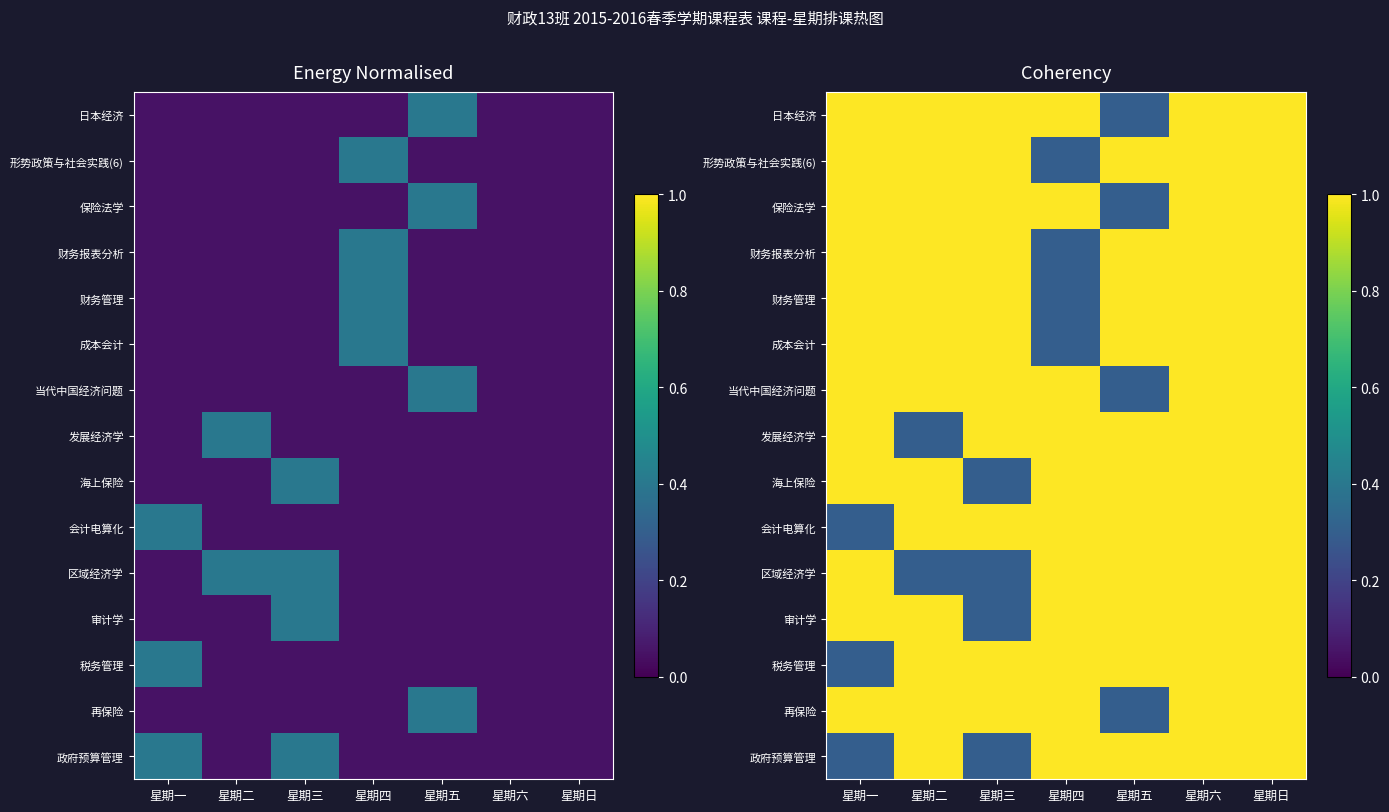

How many distinct data groups are displayed?

15